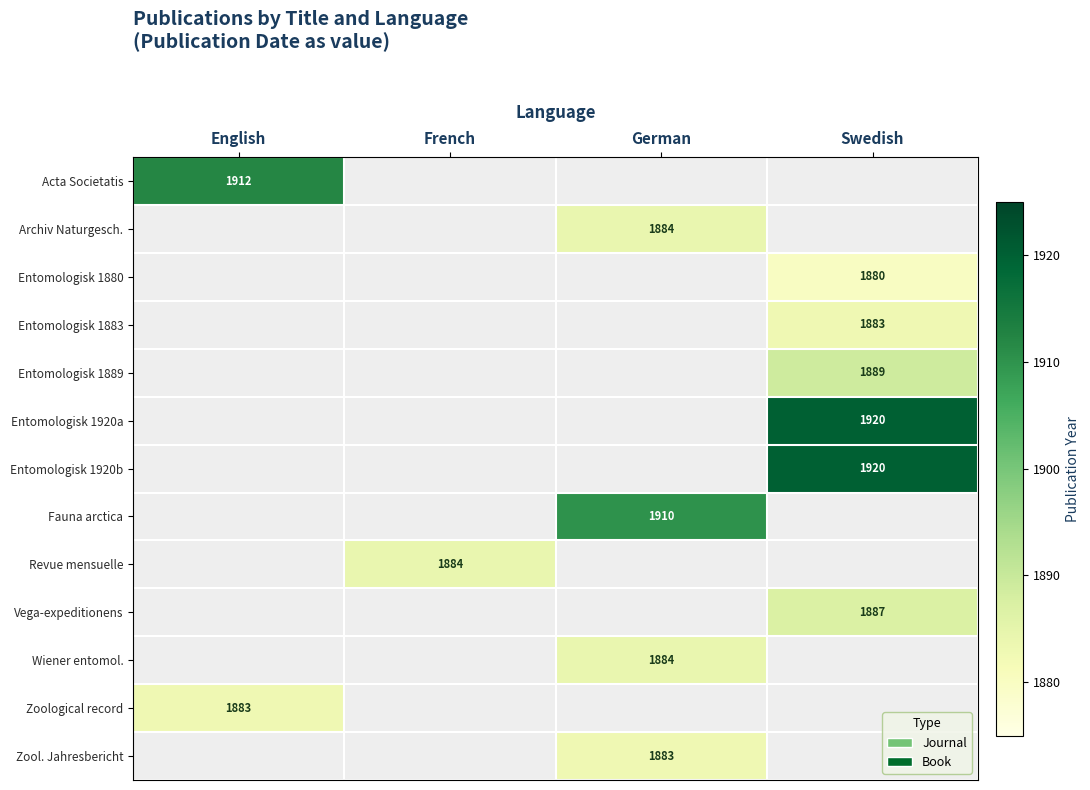

What is the total value across all series at French?

1884